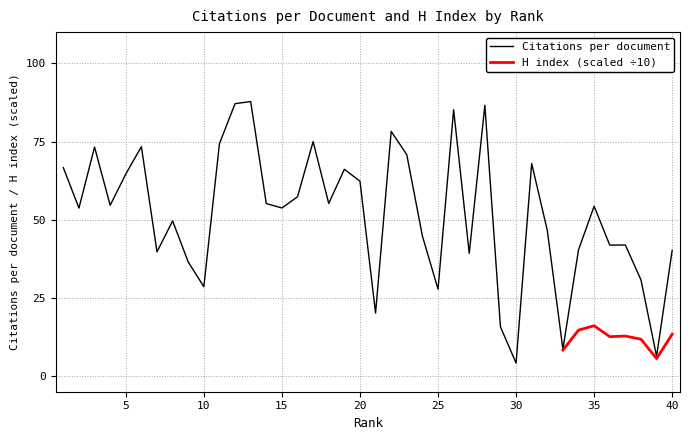

The value at 5 is 106.2. True or false?

False